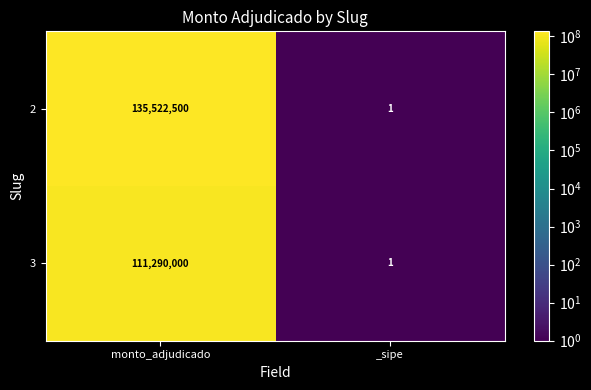

What is the sum of the 3 values at _sipe and monto_adjudicado?

111290001